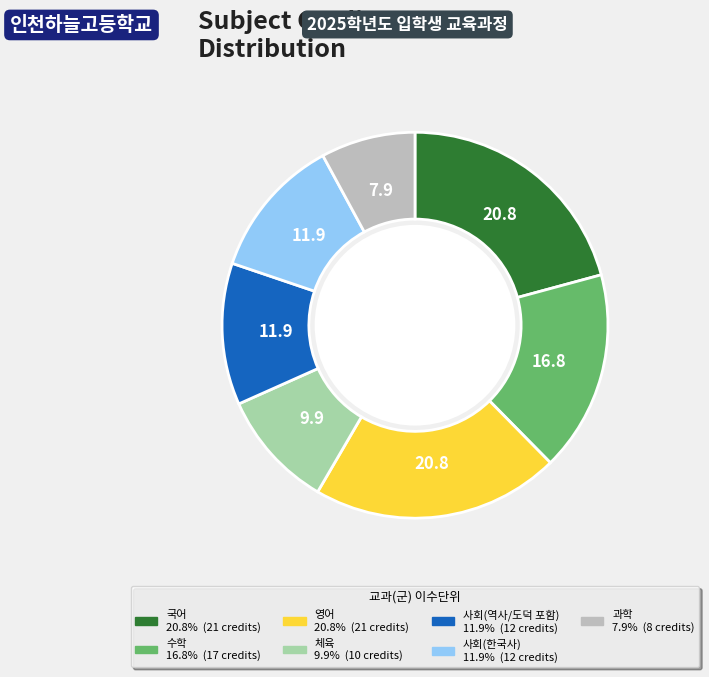

Which category has the smallest portion of the pie?

과학